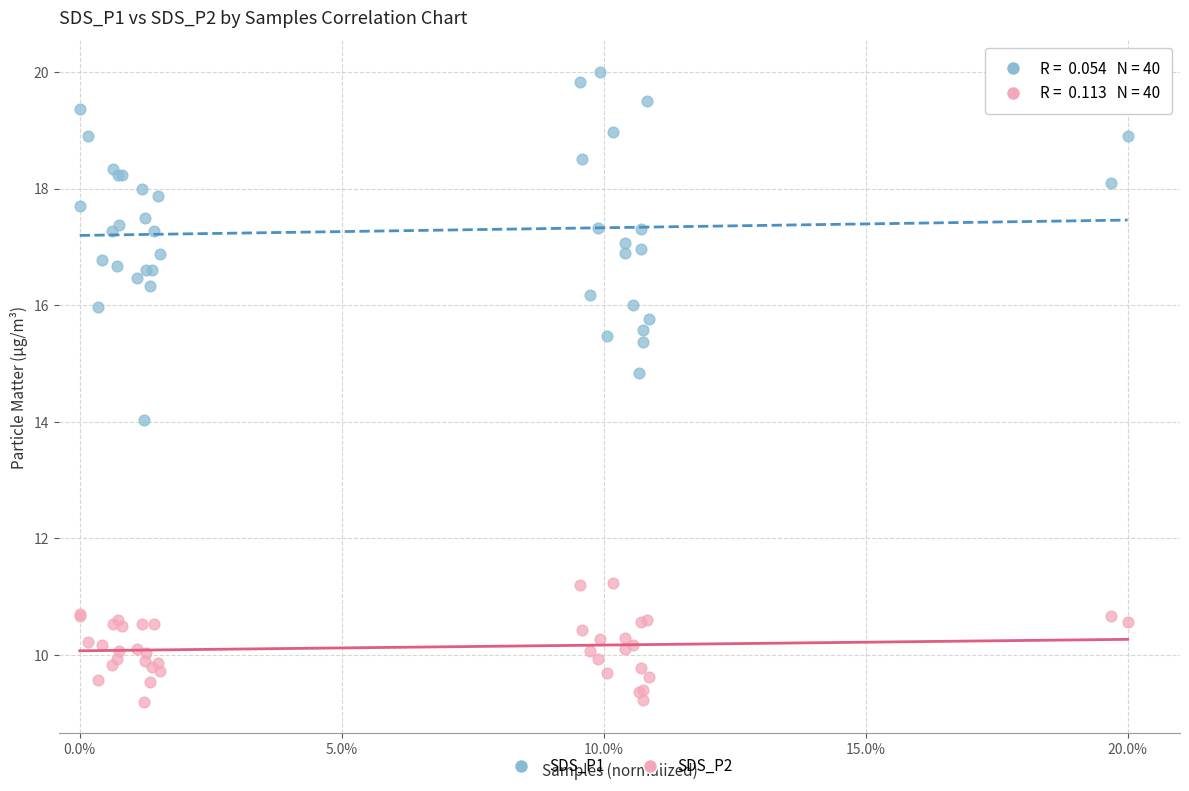

What are all the series names shown in the legend?

SDS_P1, SDS_P2